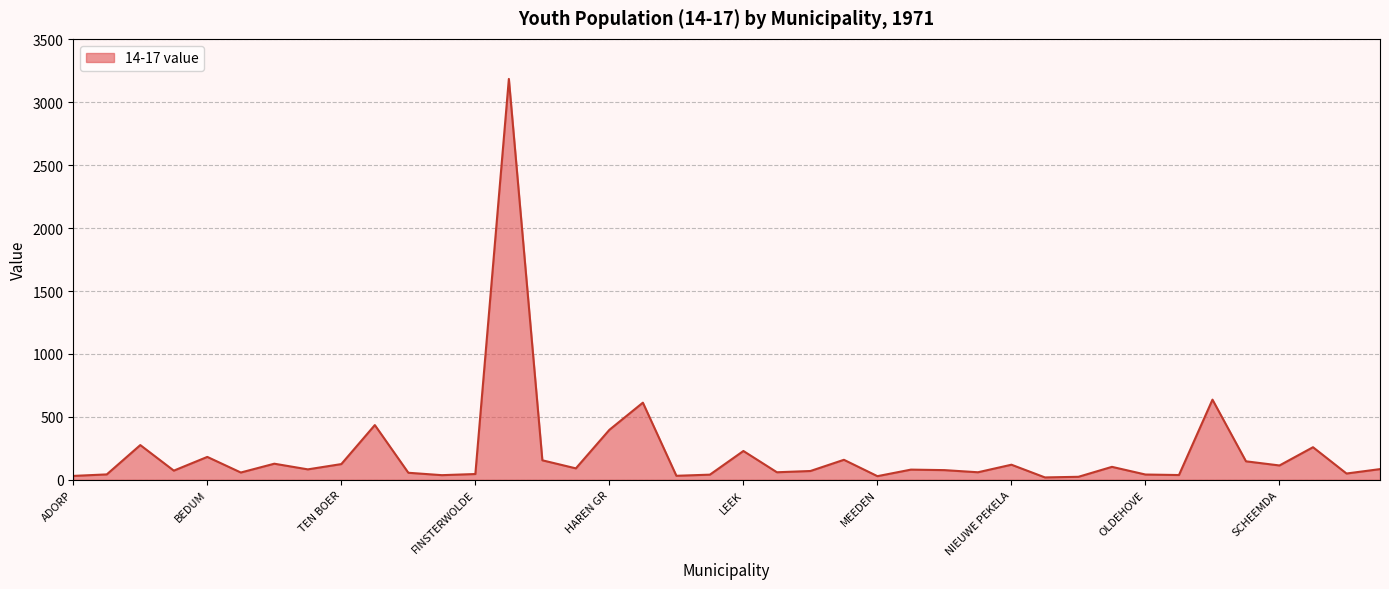

What is the difference between the maximum and minimum values?

3166